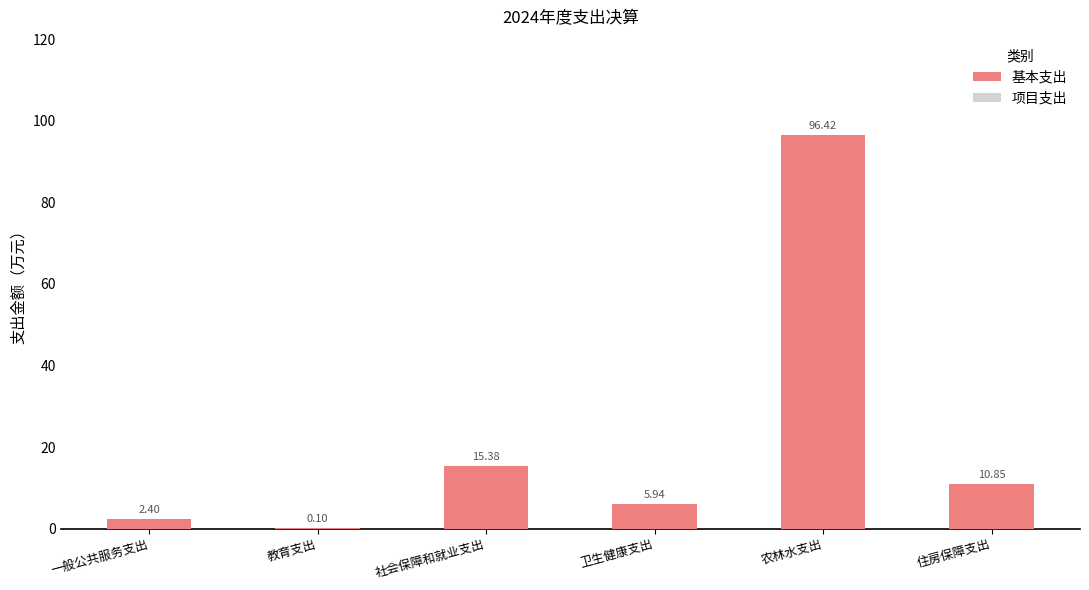

What is the change in value from 社会保障和就业支出 to 卫生健康支出?

-9.4